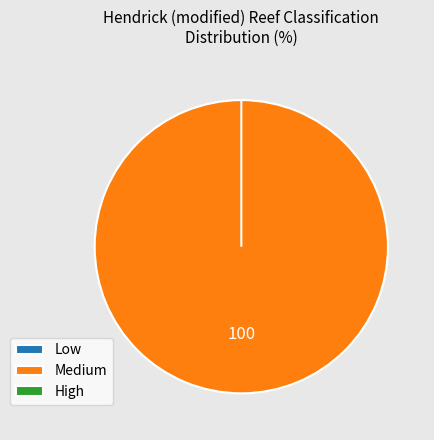

How many slices are in this pie chart?

3